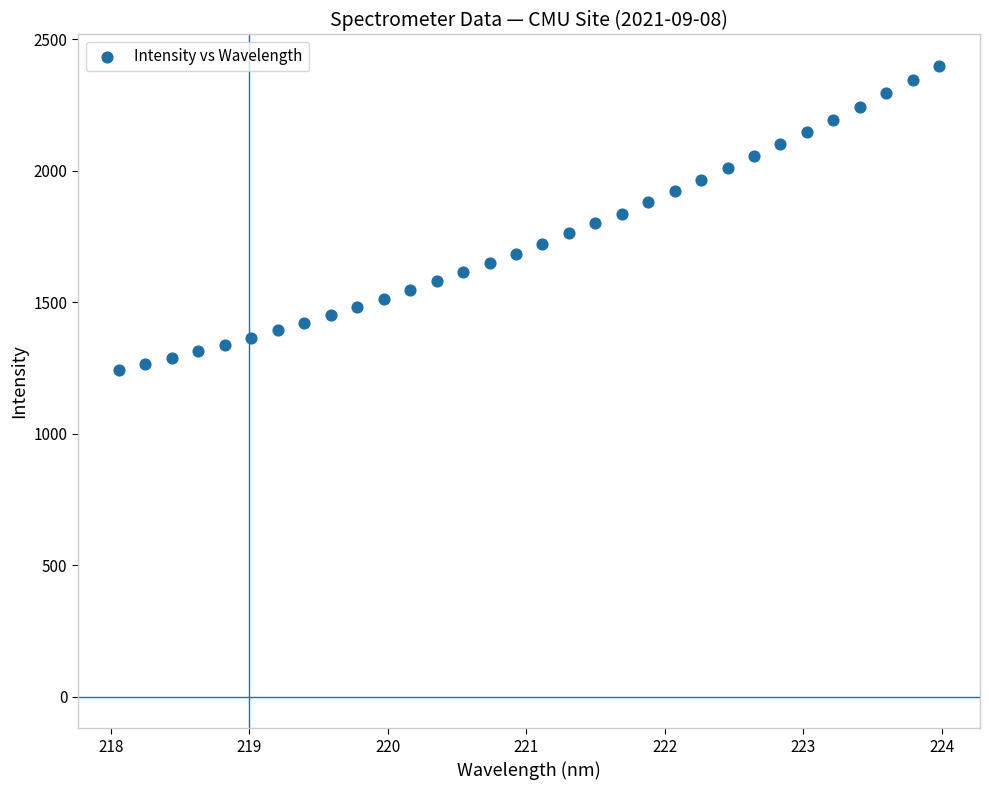

What is the range of X values (max minus min)?

5.9